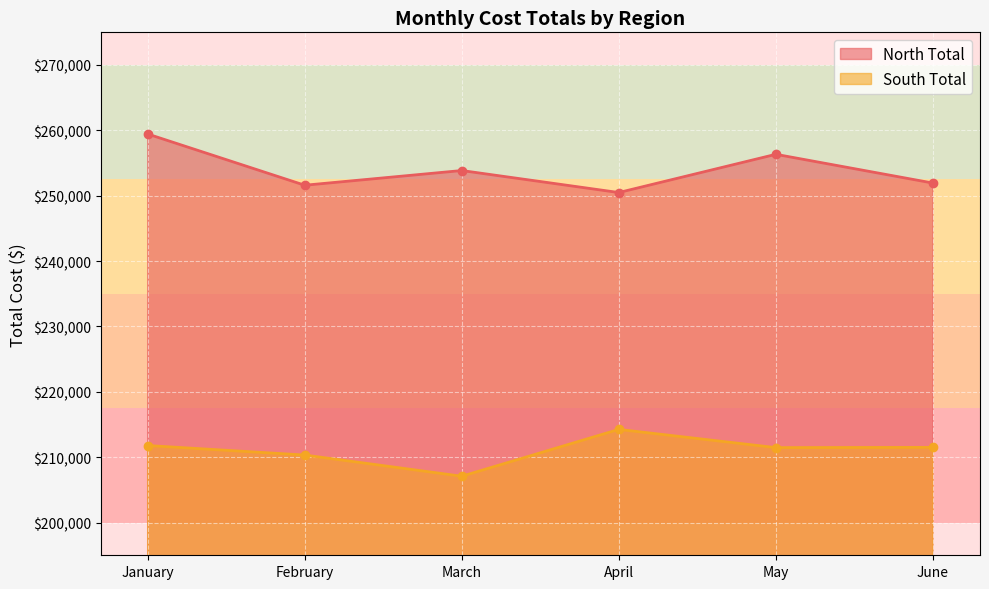

The North Total series shows 358875 at February. True or false?

False